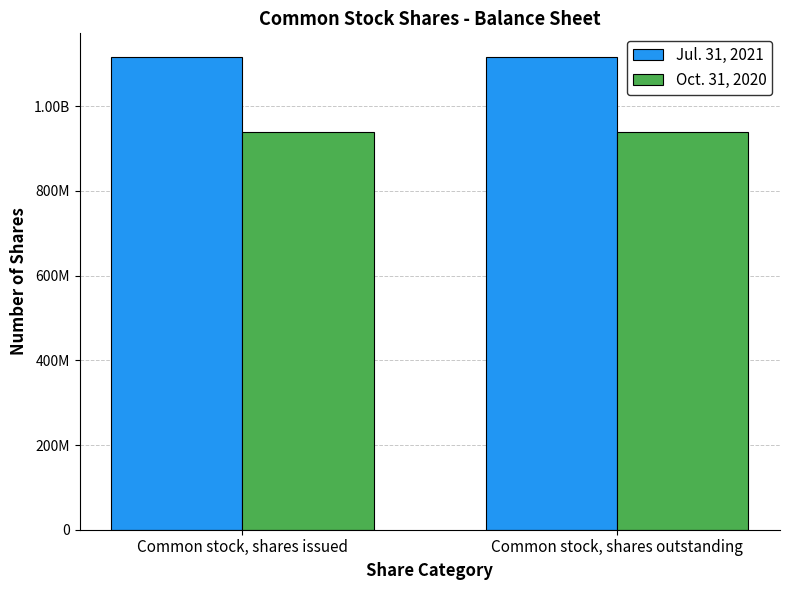

At how many categories does at least one series exceed 1026967305?

2